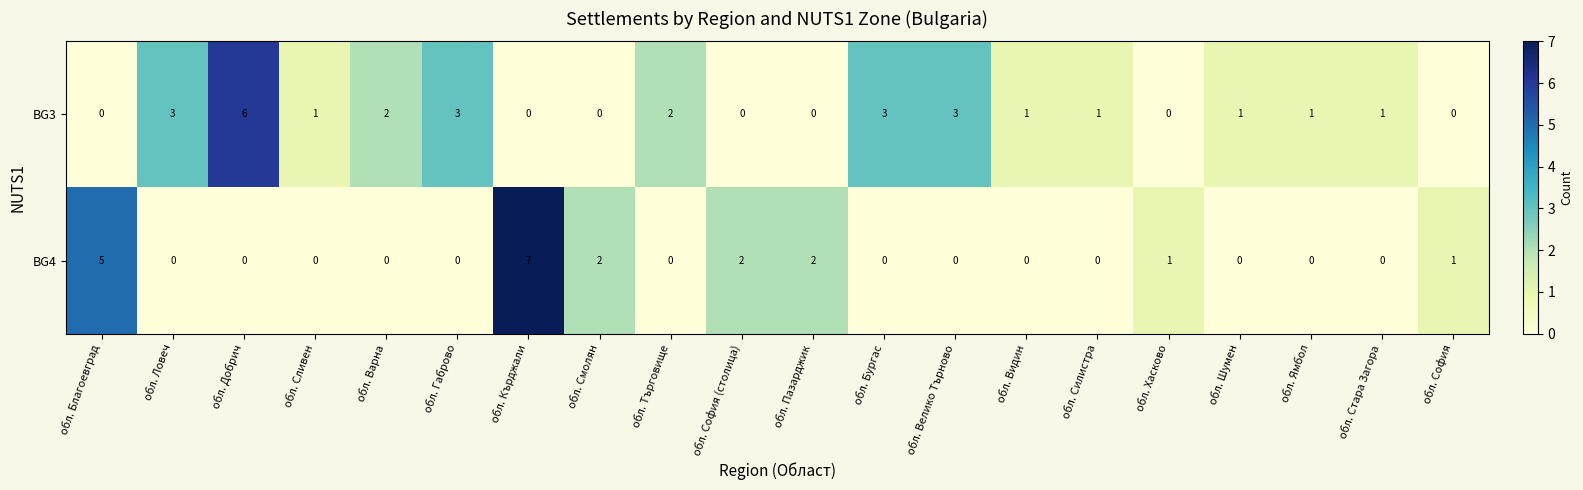

True or false: BG3 has a value of -3 at обл. Кърджали.

False